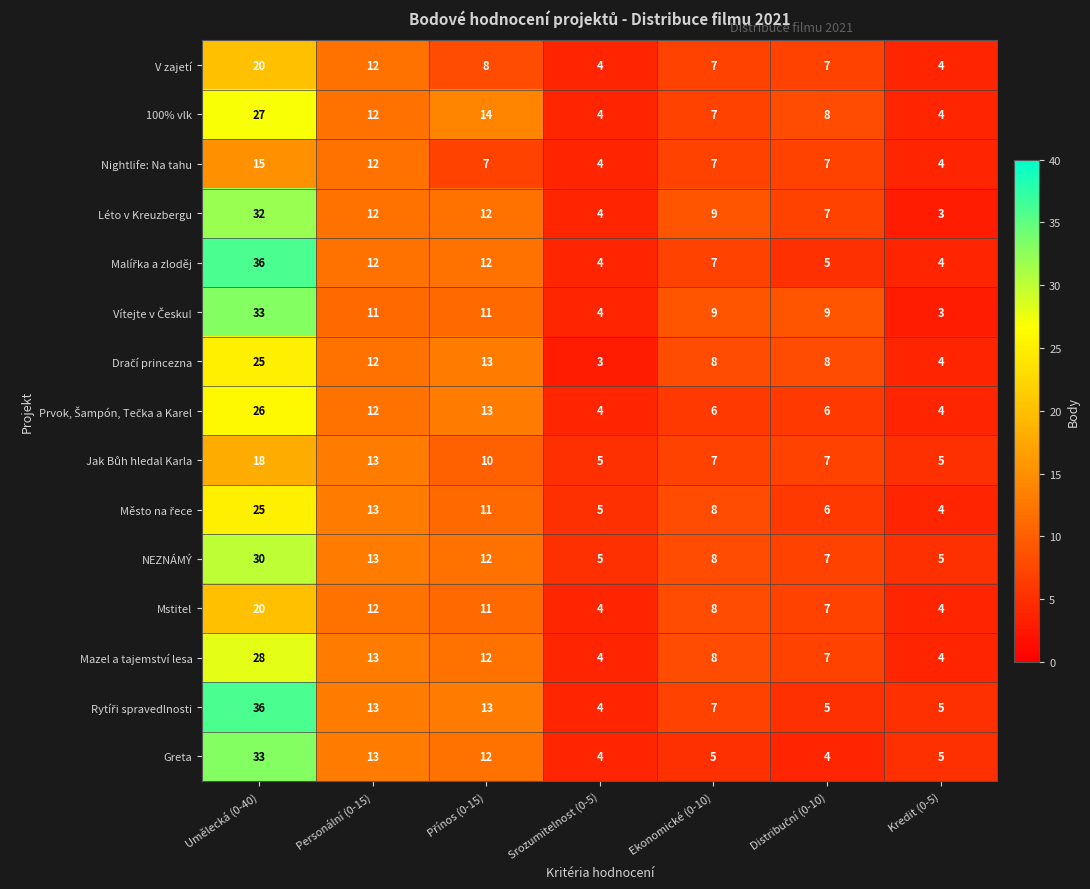

What is the minimum value for Greta?

4